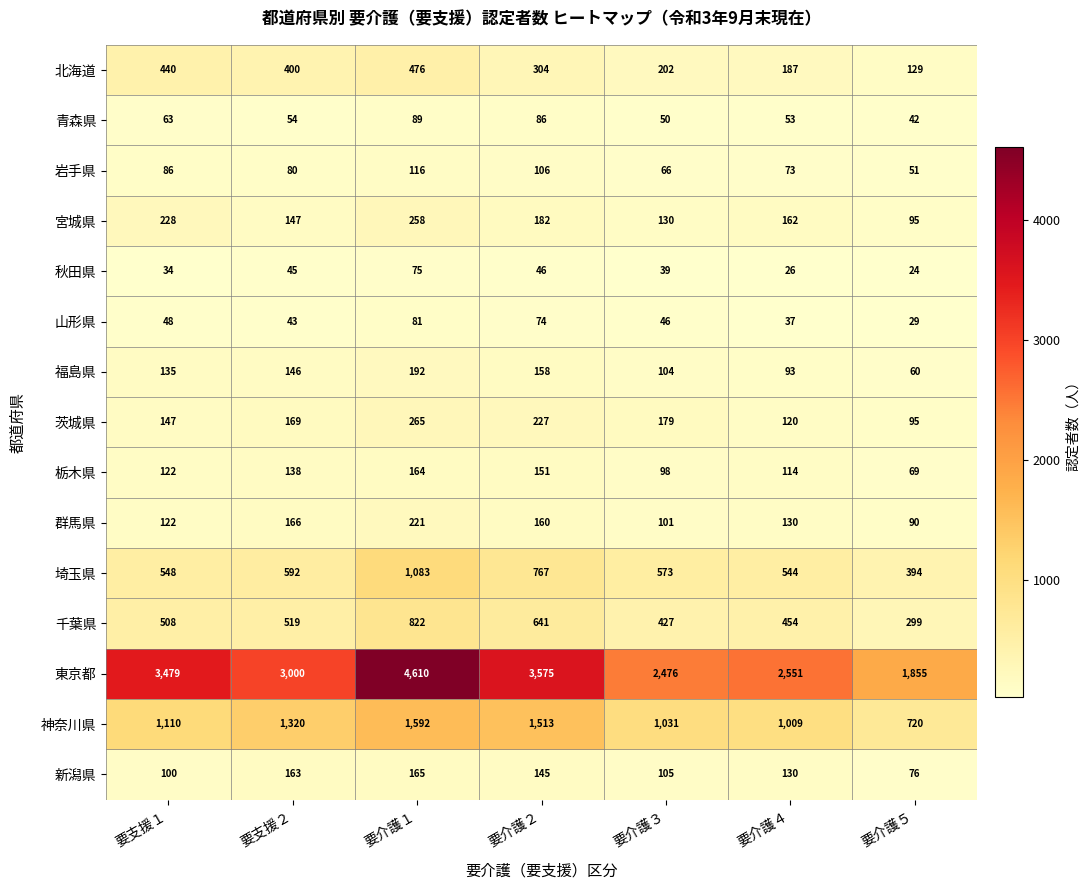

Where is 秋田県 nearest to the value 49?

要介護２